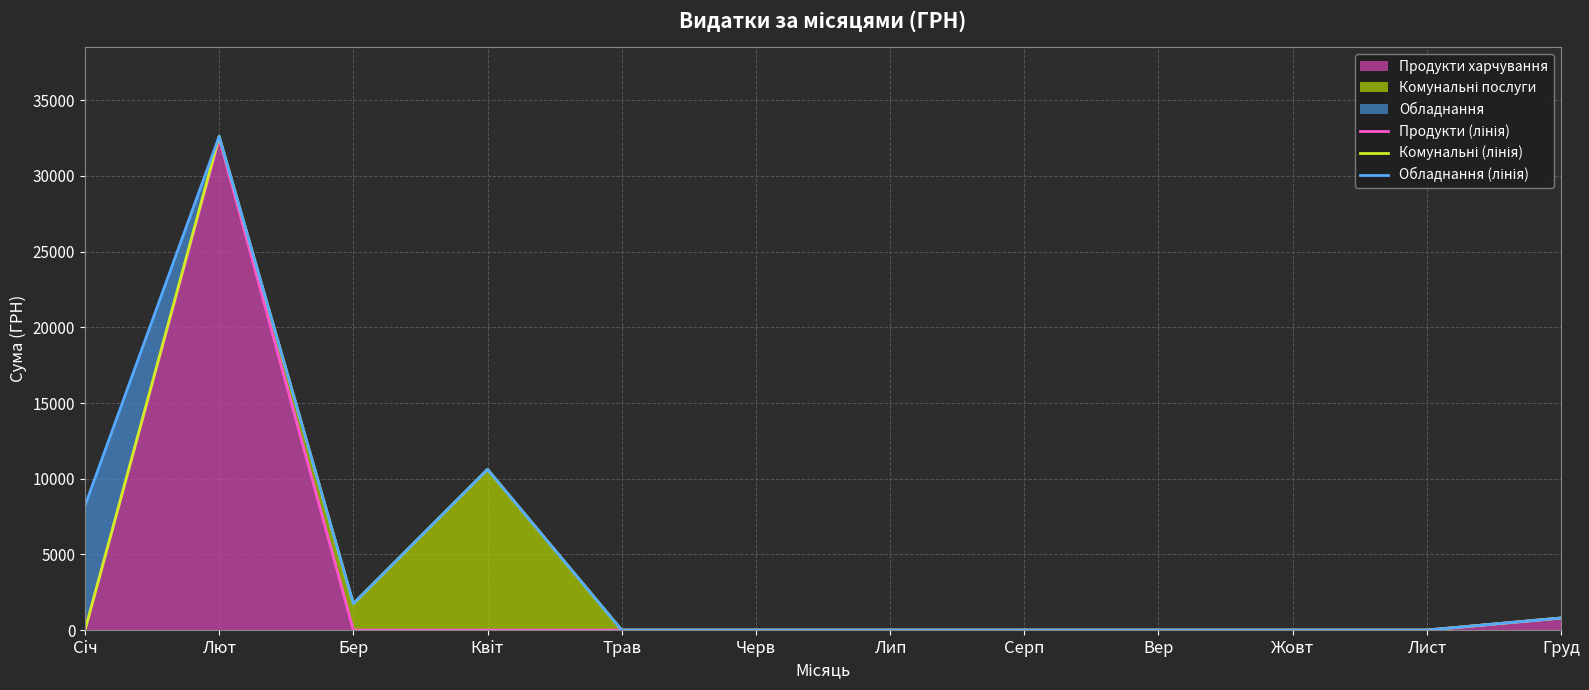

True or false: Продукти (лінія) and Комунальні (лінія) intersect in this chart.

False